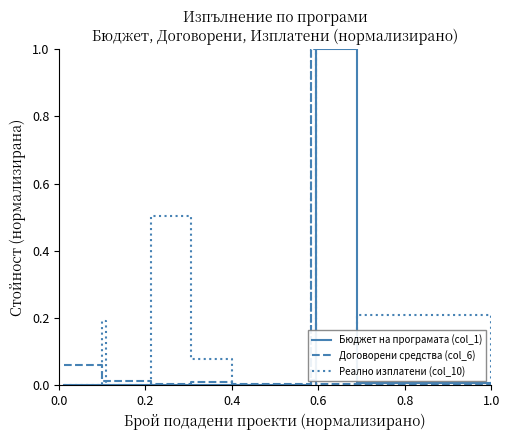

What is the sum of all Бюджет на програмата (col_1) values?

1.0